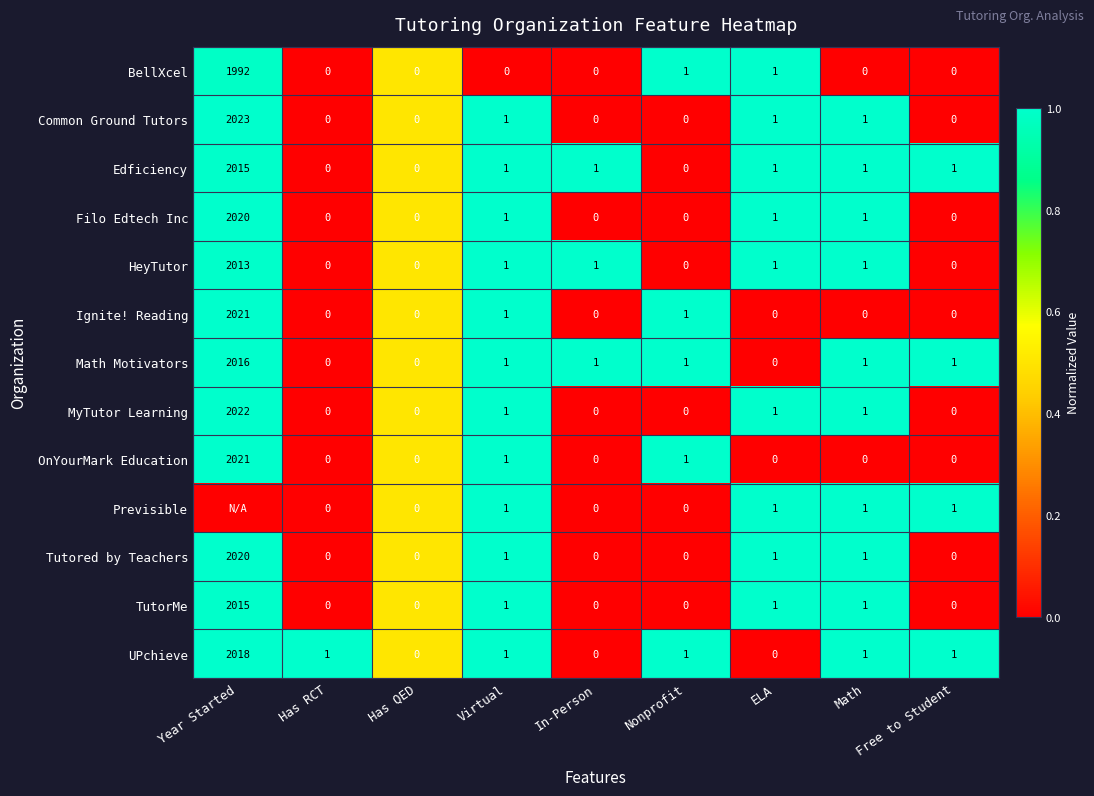

Is the value of Common Ground Tutors at Nonprofit greater than the value of UPchieve at Math?

No